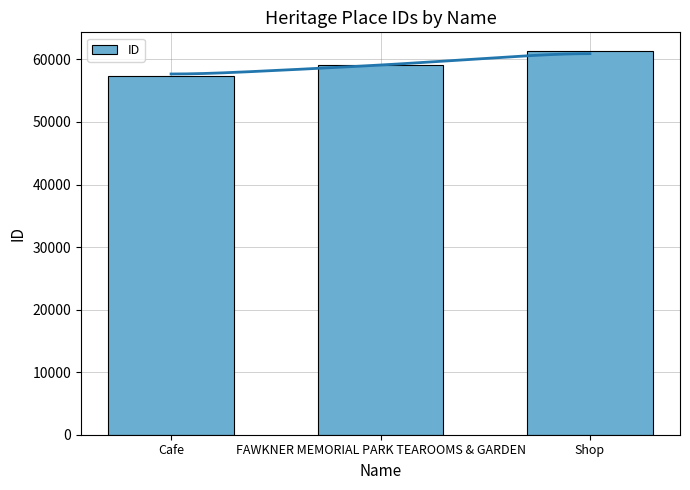

What is the difference between the values at Cafe and FAWKNER MEMORIAL PARK TEAROOMS & GARDEN?

1644